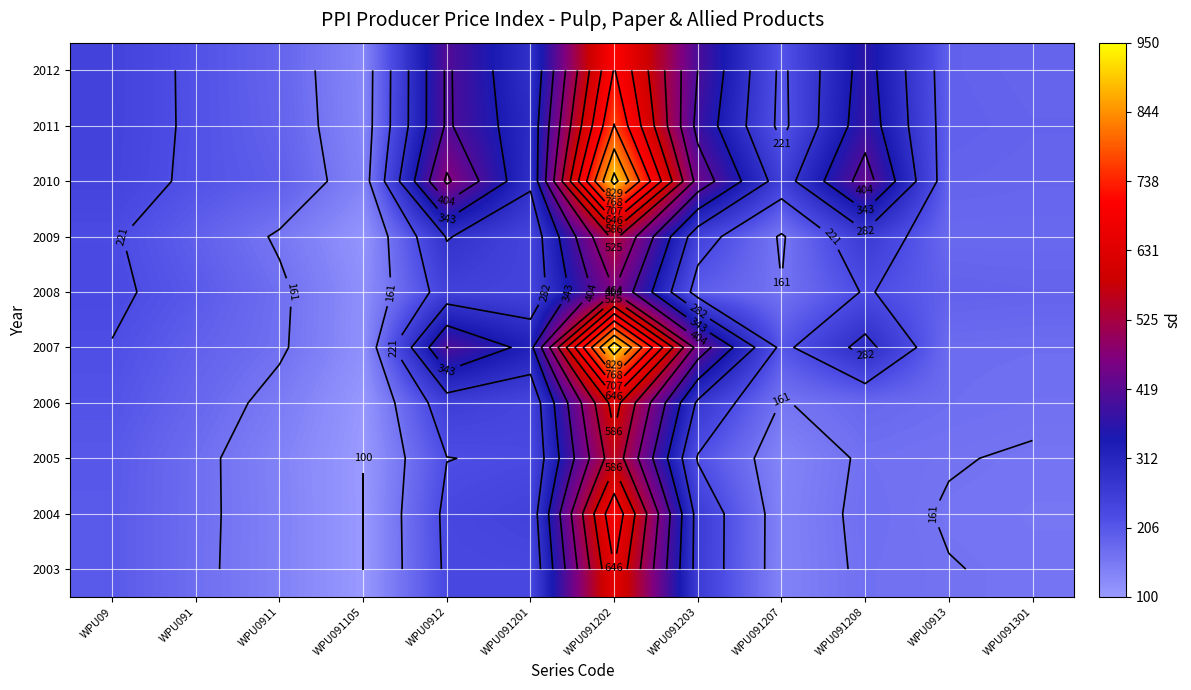

What is the maximum value shown in the chart?

930.4